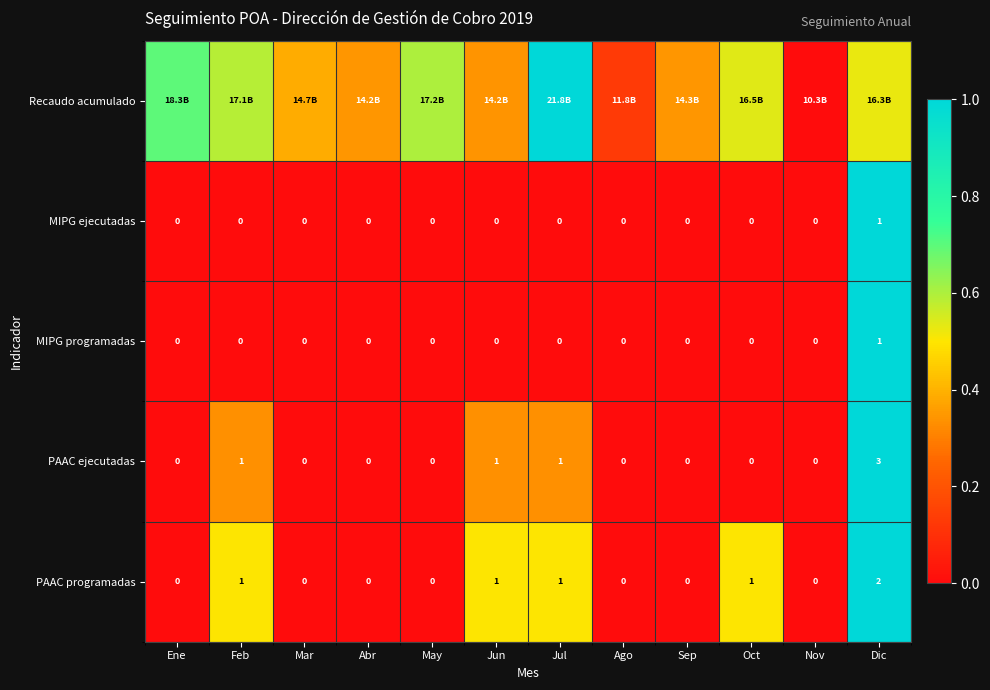

Is the value of PAAC ejecutadas at Feb greater than the value of PAAC programadas at Ene?

Yes